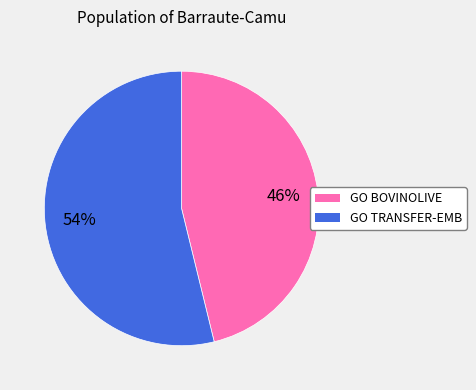

Do GO BOVINOLIVE and GO TRANSFER-EMB together represent more than half of the pie?

Yes